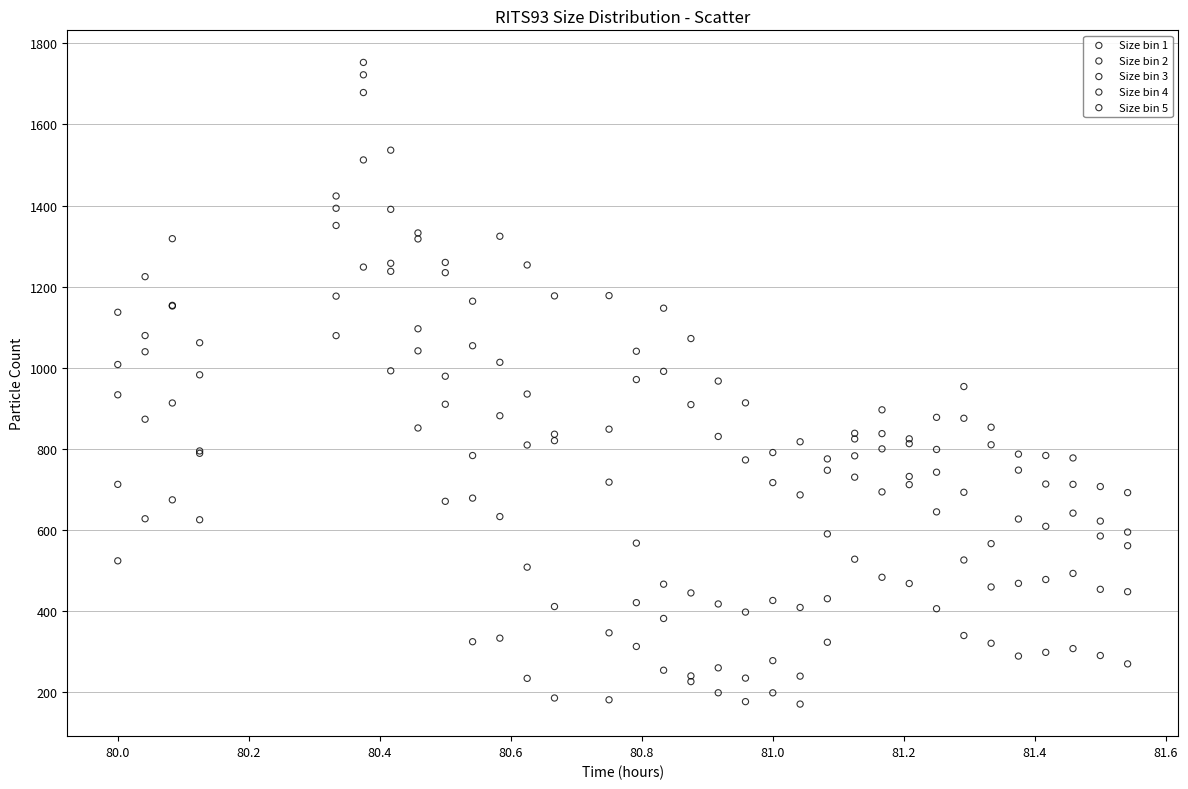

What are all the series names shown in the legend?

Size bin 1, Size bin 2, Size bin 3, Size bin 4, Size bin 5